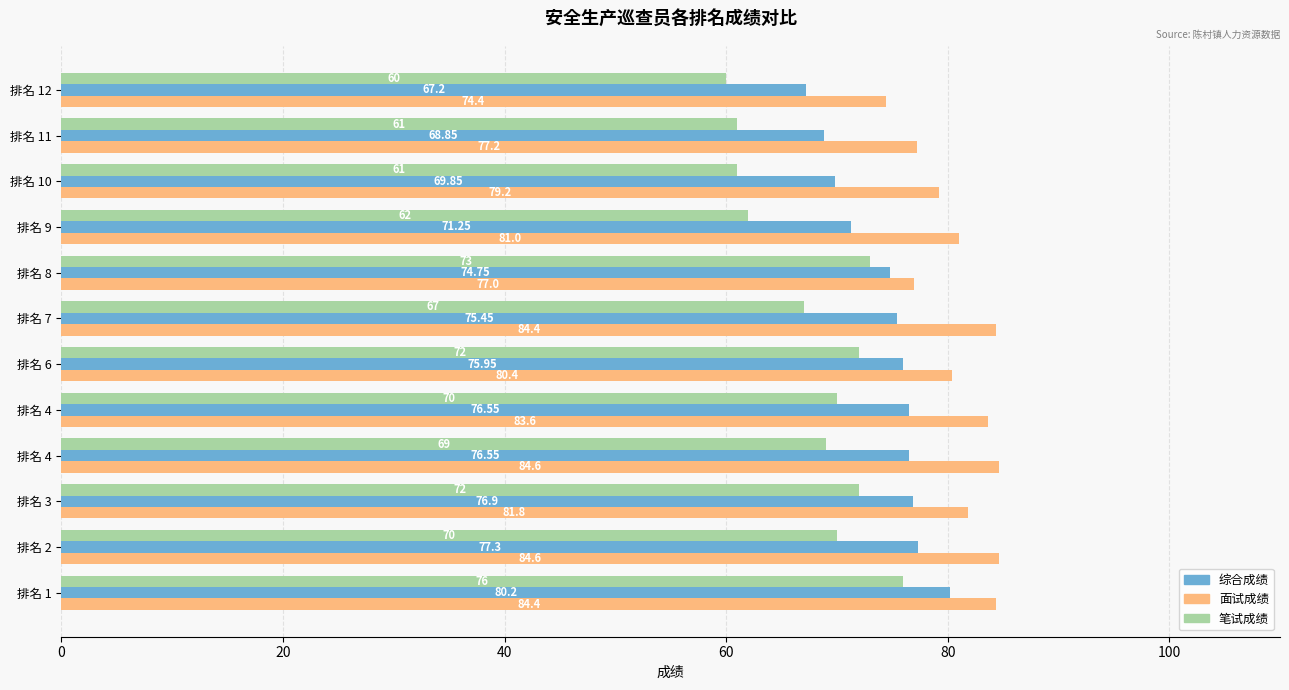

What are all the series names shown in the legend?

综合成绩, 面试成绩, 笔试成绩